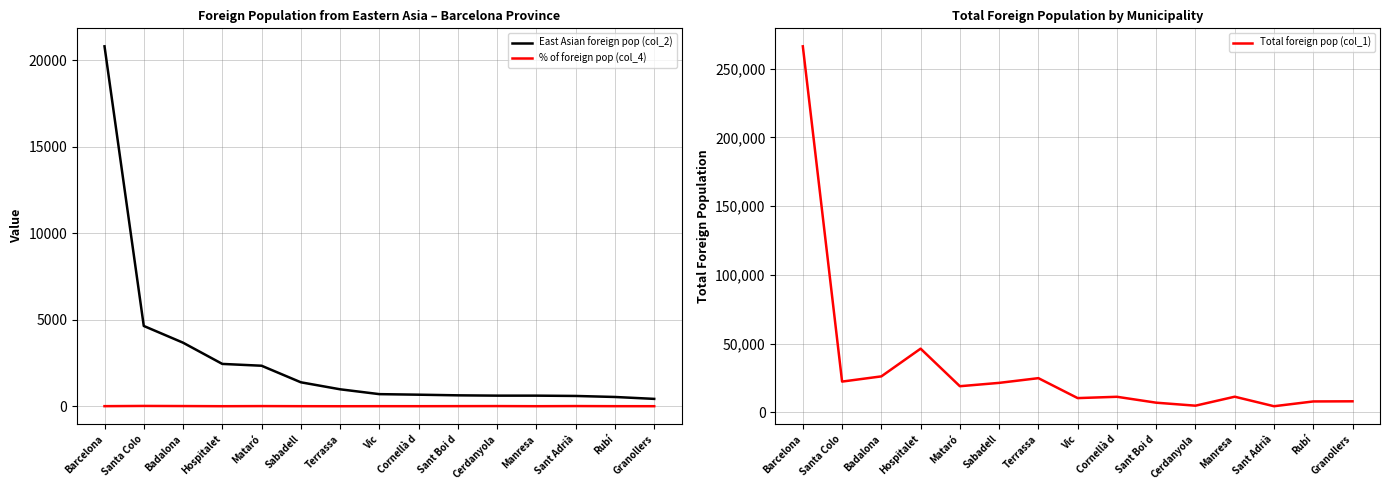

Which series changed the most between Cornellà d and Manresa?

East Asian foreign pop (col_2)